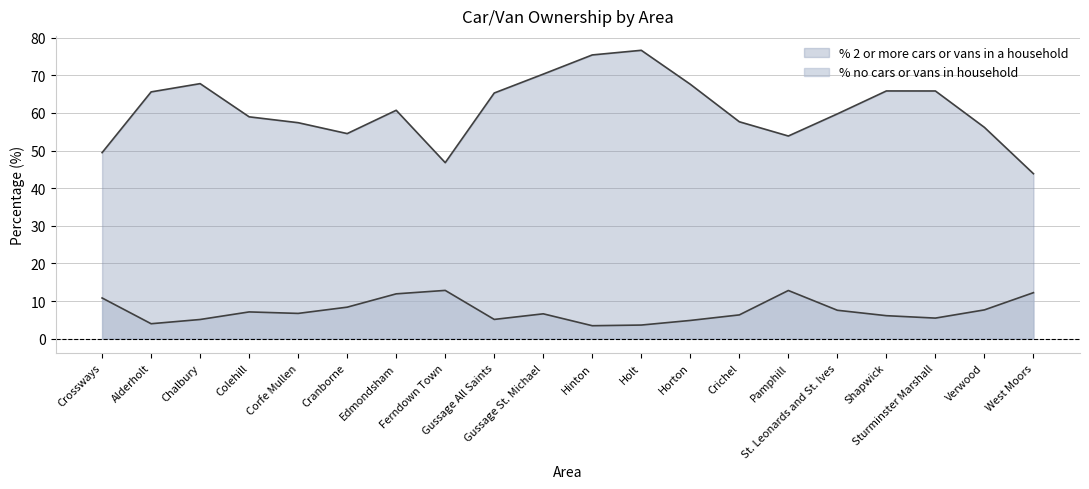

Which category has the highest value across all series?

Holt